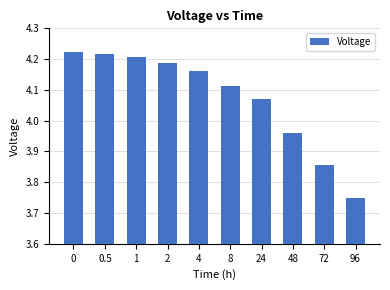

What is the sum of all values?

40.7